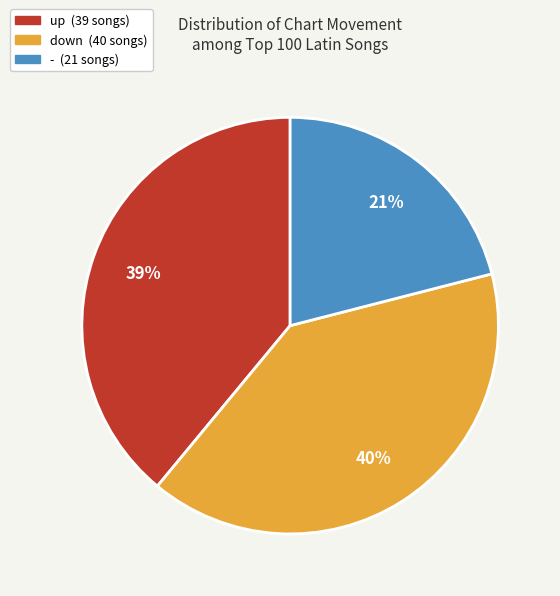

Between up and -, which is larger?

up